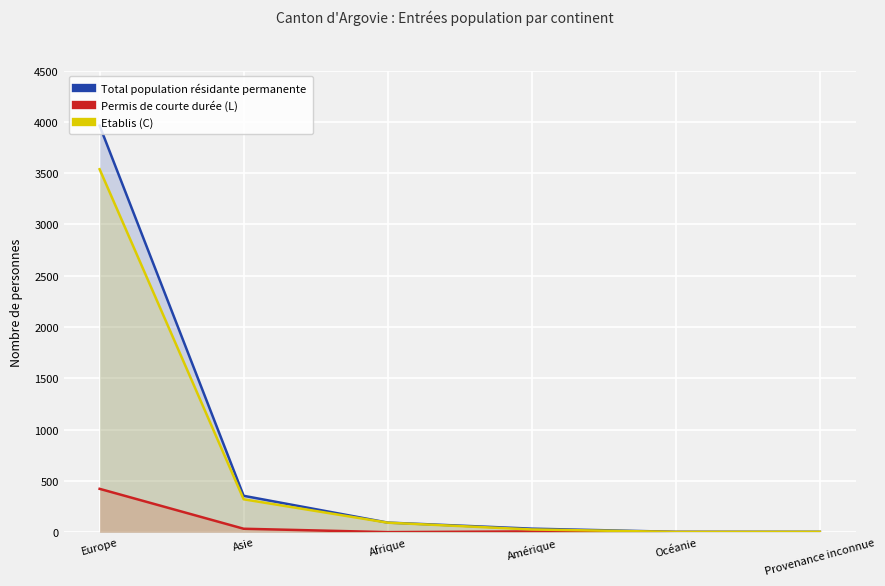

The value of Total population résidante permanente at Provenance inconnue is 4. True or false?

True